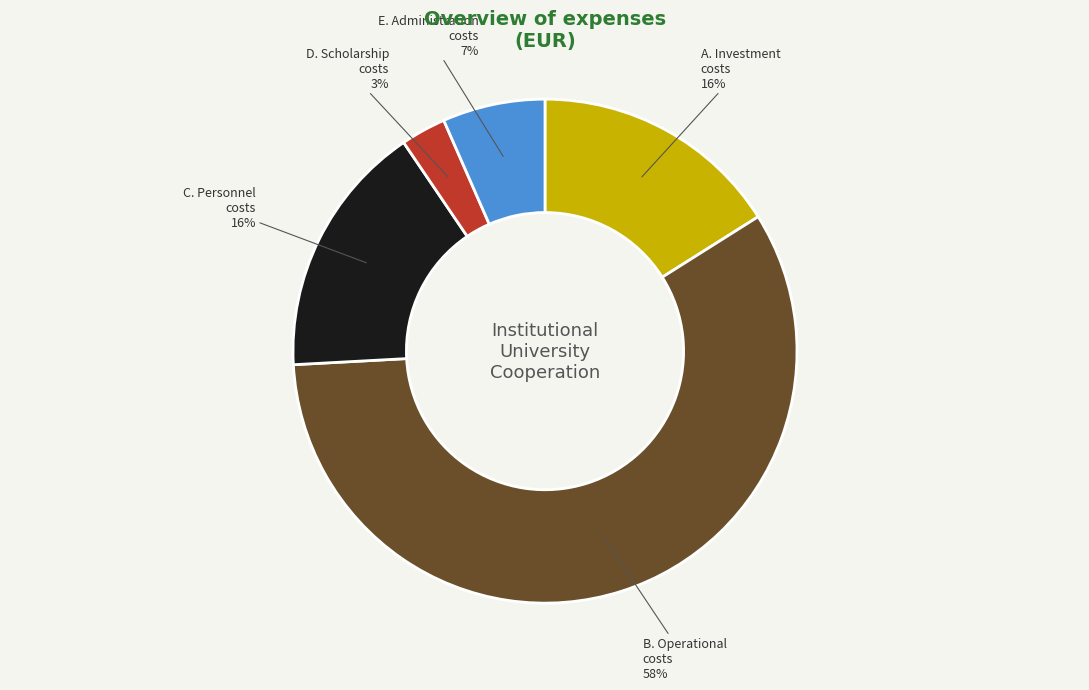

Which category accounts for the majority?

B. Operational costs